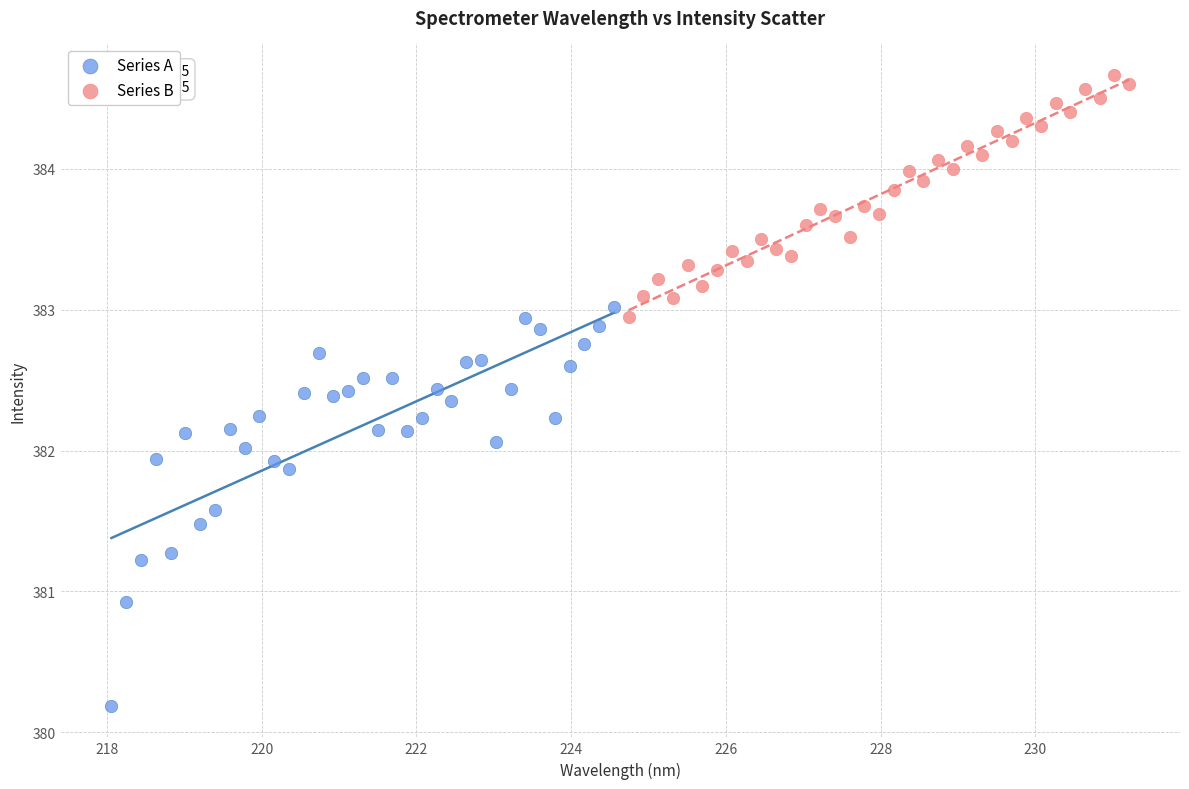

Which series has the widest spread of Y values?

Series A